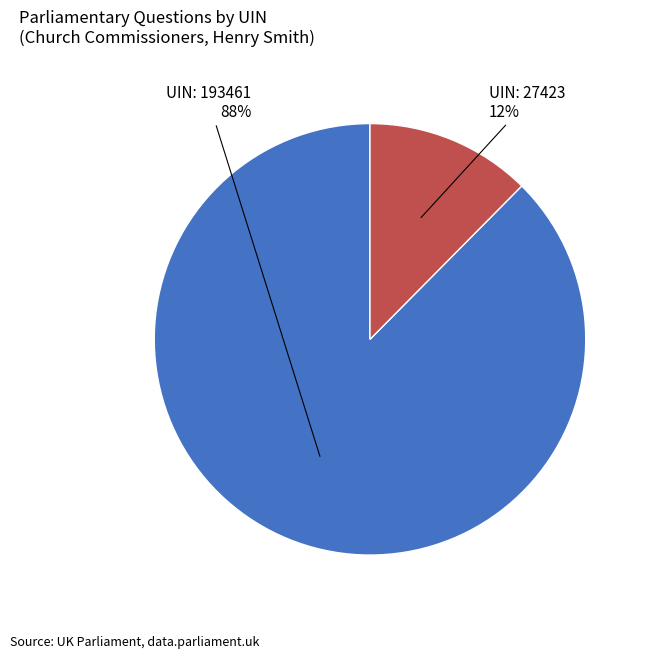

Which has a higher value, UIN: 27423 or UIN: 193461?

UIN: 193461